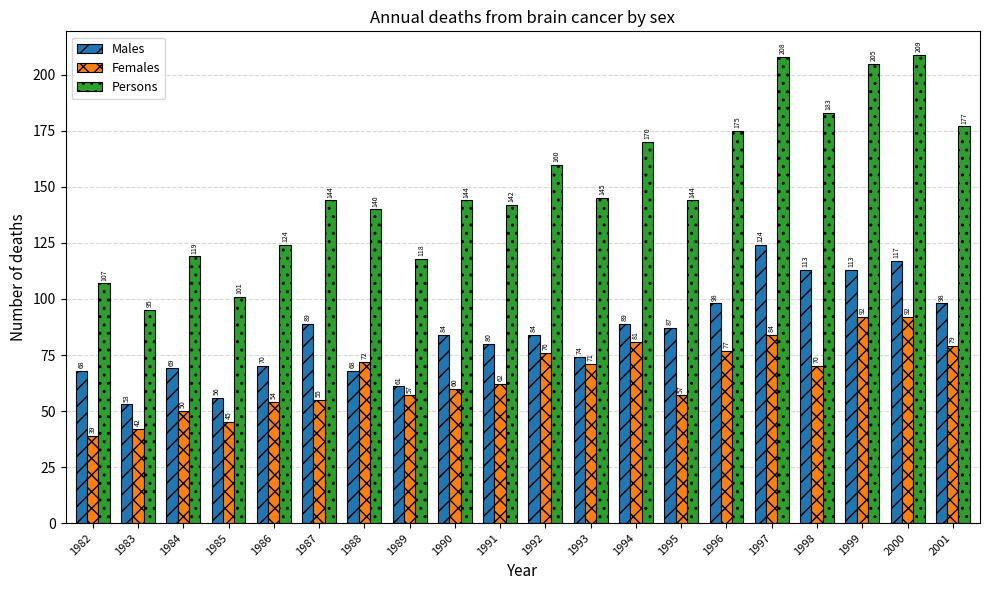

Reading left to right, extract all data points from this chart.

Males: 68	53	69	56	70	89	68	61	84	80	84	74	89	87	98	124	113	113	117	98
Females: 39	42	50	45	54	55	72	57	60	62	76	71	81	57	77	84	70	92	92	79
Persons: 107	95	119	101	124	144	140	118	144	142	160	145	170	144	175	208	183	205	209	177